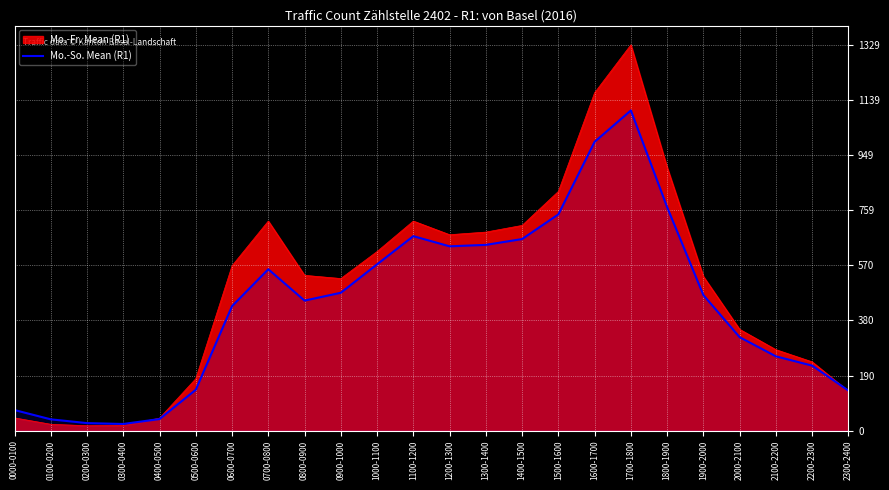

Count the number of categories in the chart.

24